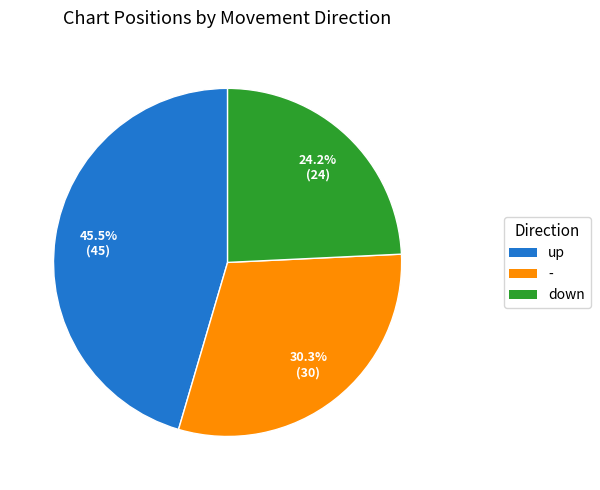

Combined, what portion of the pie is up and down?

69.7%